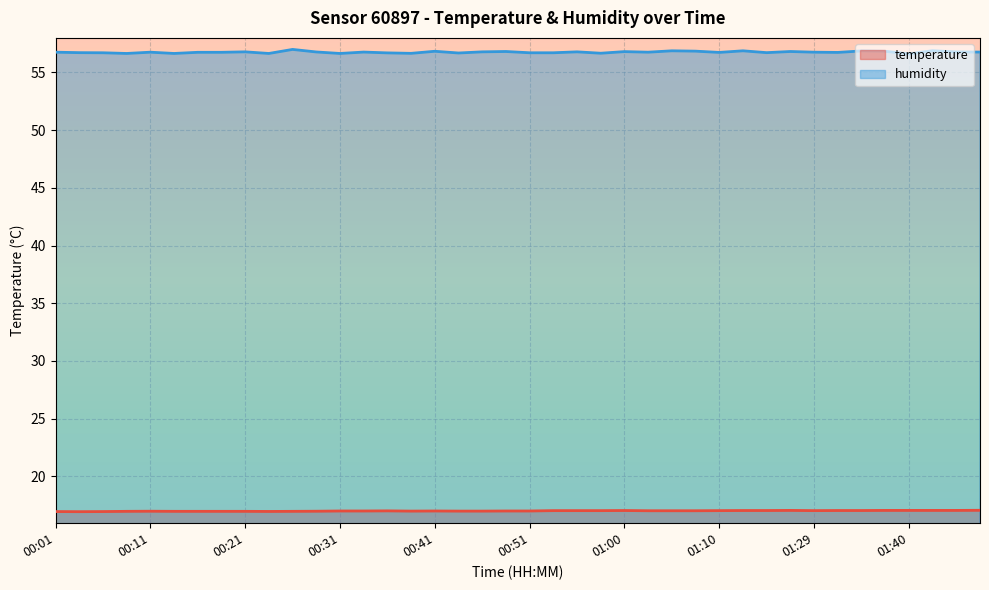

Which label corresponds to the smallest value in the chart?

00:04